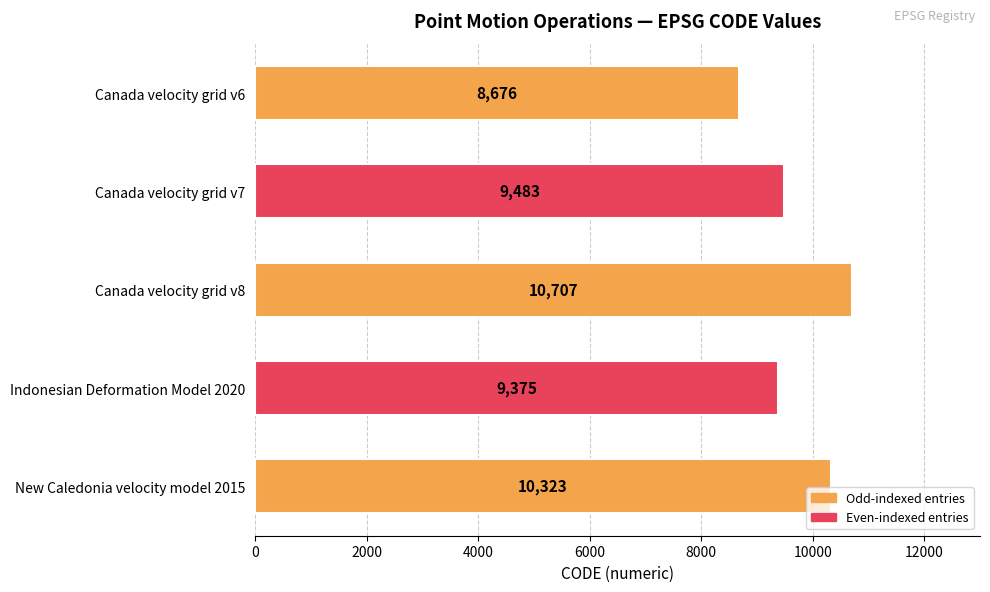

Between New Caledonia velocity model 2015 and Canada velocity grid v8, which is larger?

Canada velocity grid v8